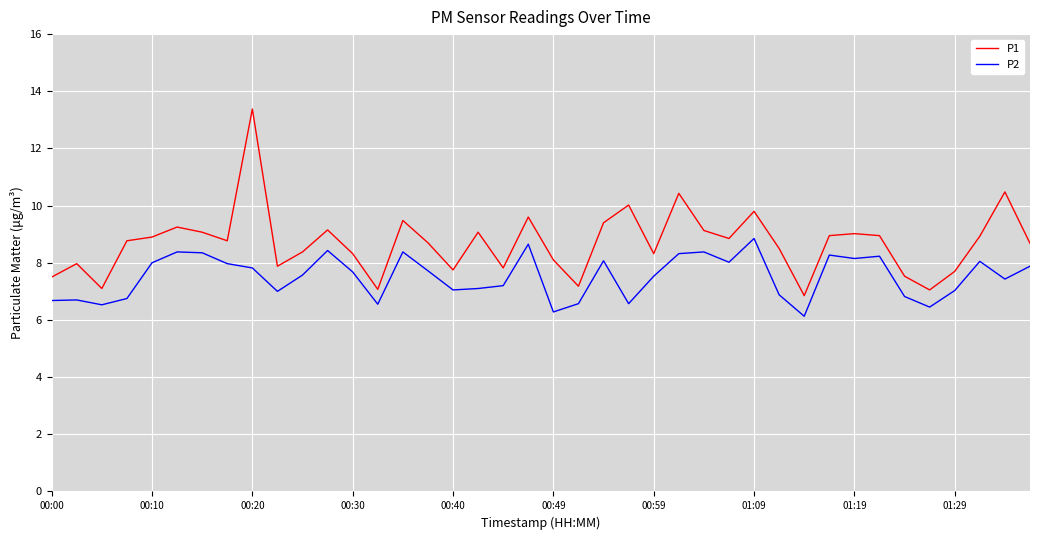

In P2, how many points are lower than both neighbors (excluding endpoints)?

11